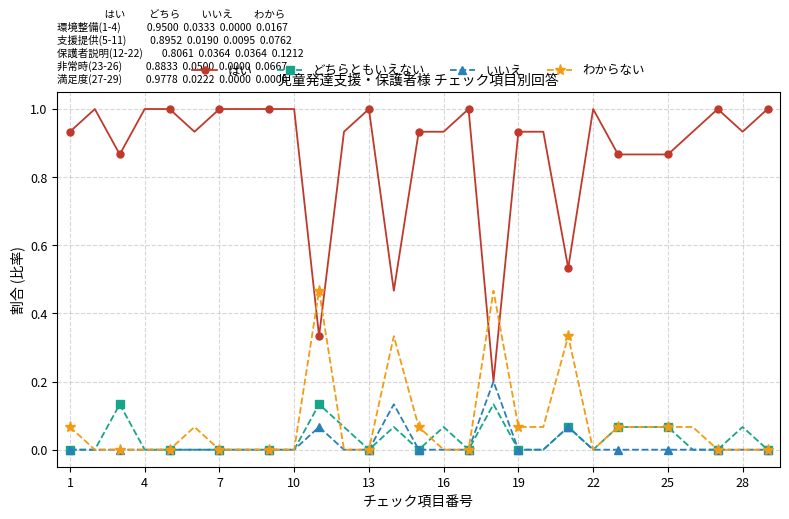

At how many categories does at least one series exceed 0?

29